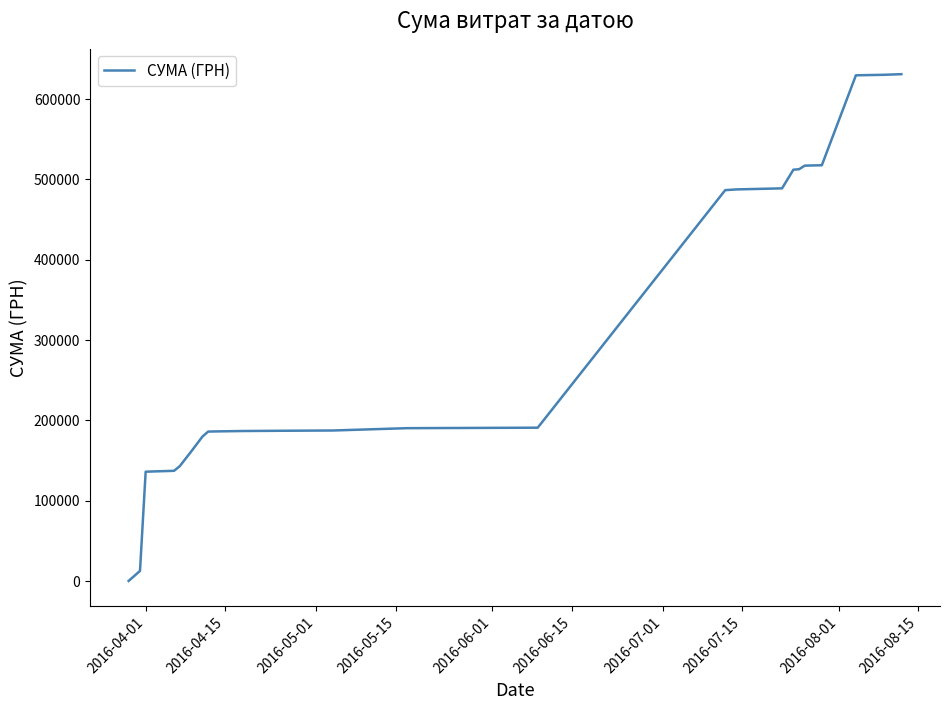

What is the greatest value displayed?

630977.9